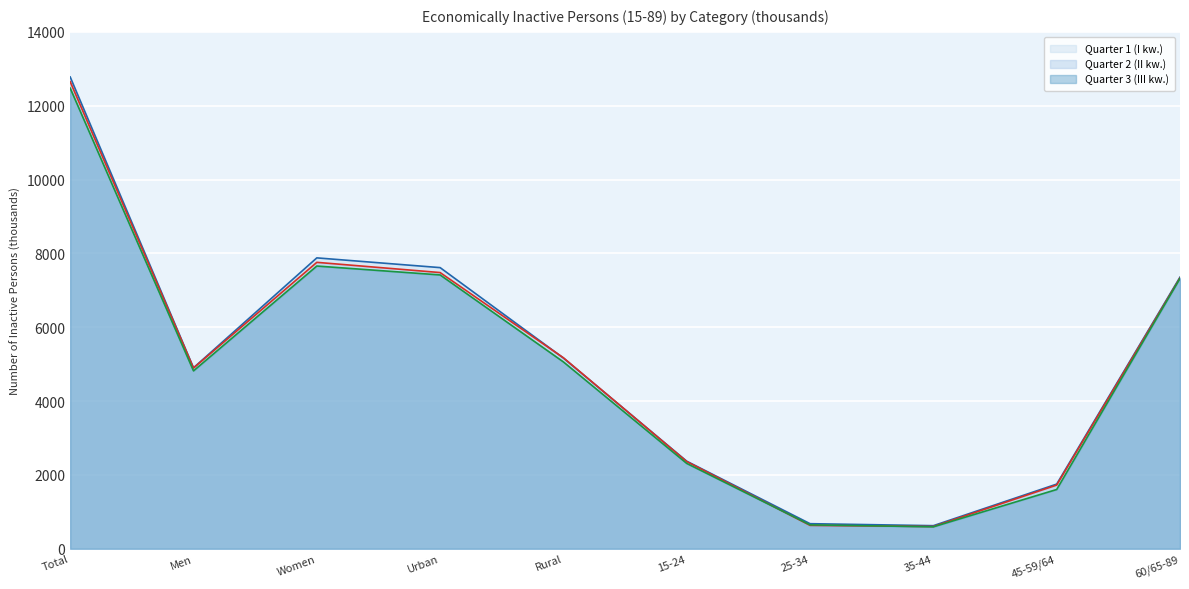

How many lines are shown in the chart?

3